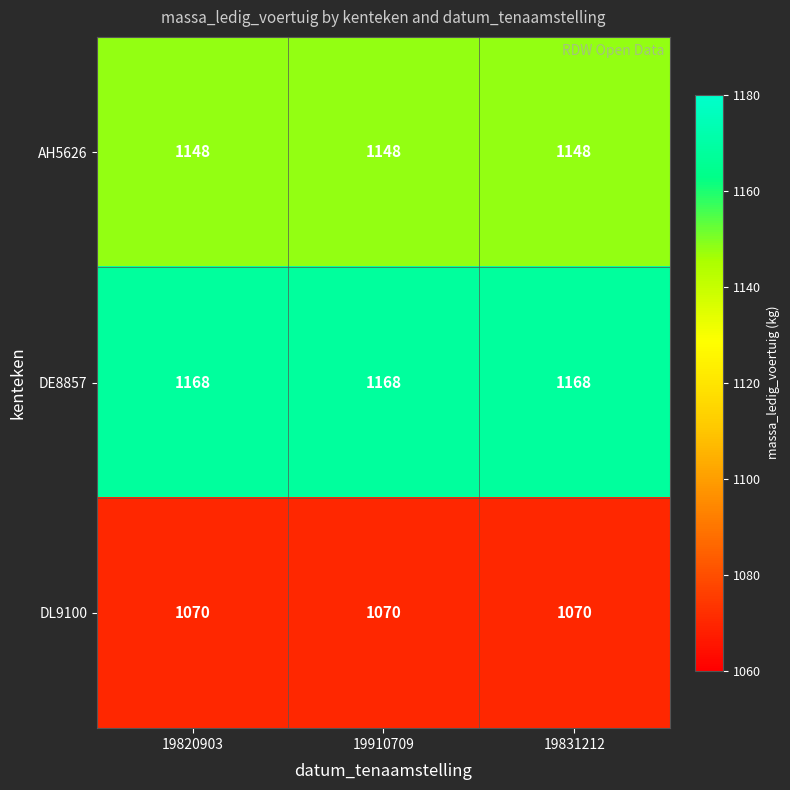

At how many categories does at least one series exceed 1079?

3